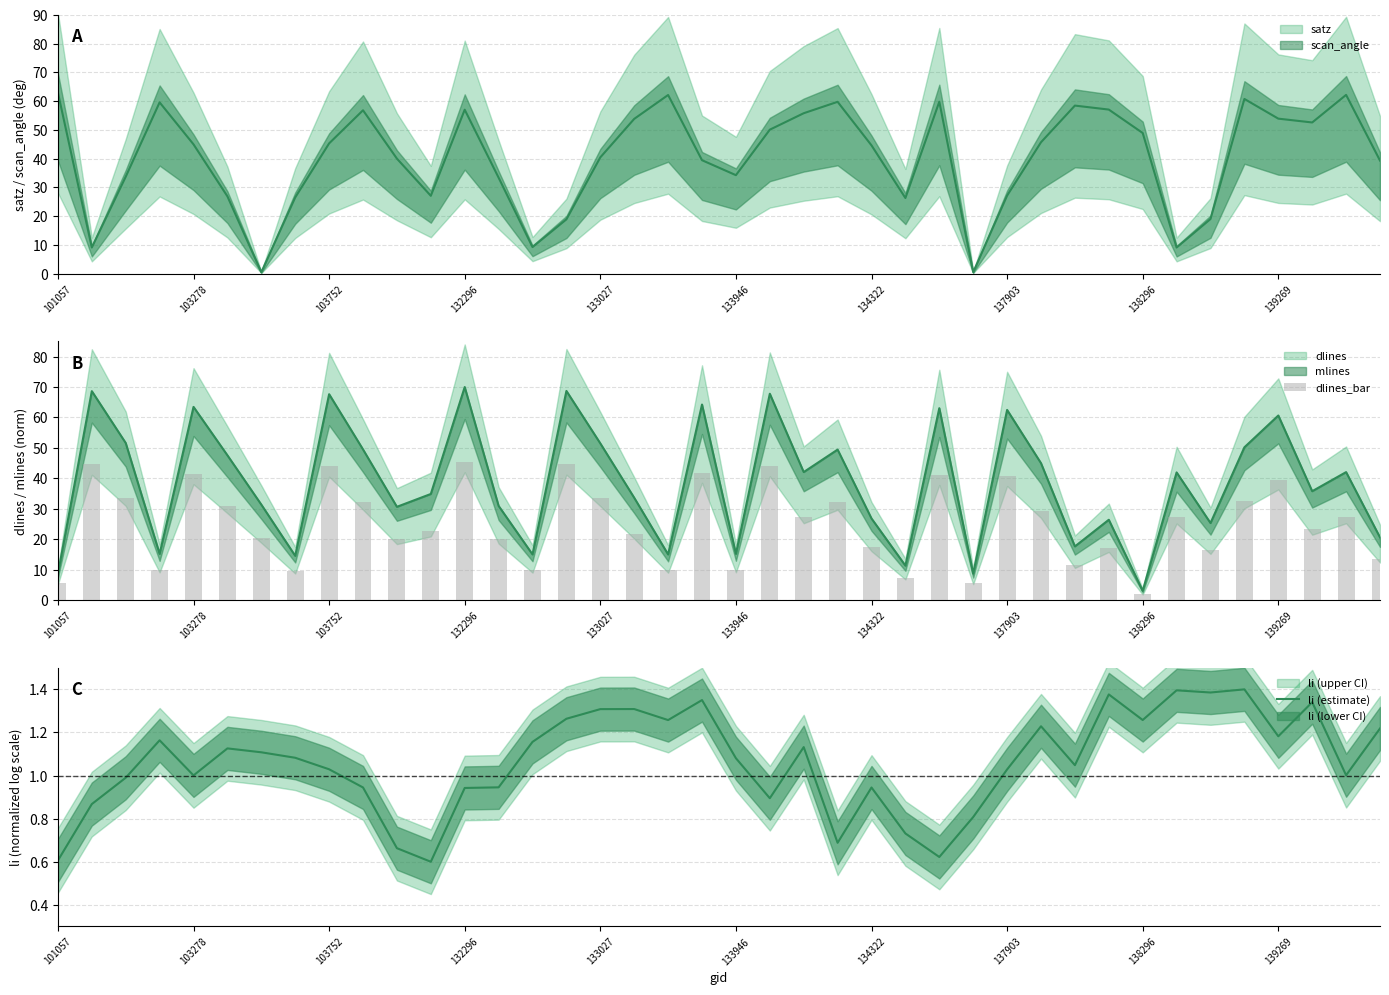

What is the spread (max minus min) of values at 34?

15.1